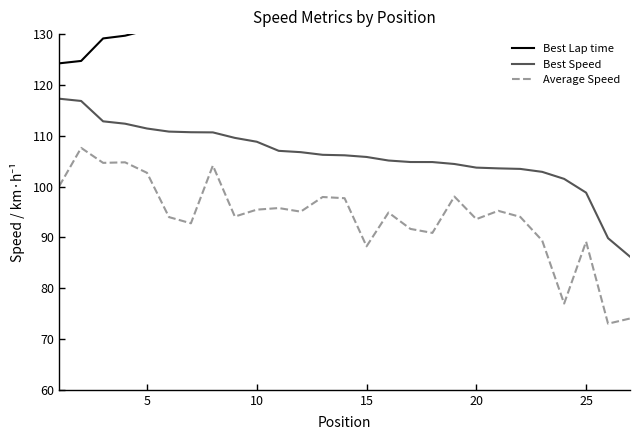

Reading left to right, list all the values displayed in this chart.

Best Lap time: 124.2	124.7	129.2	129.7	130.8	131.5	131.7	131.7	133.0	133.9	136.2	136.5	137.2	137.3	137.7	138.6	139.0	139.0	139.5	140.5	140.7	140.8	141.6	143.6	147.5	162.2	169.1
Best Speed: 117.3	116.8	112.8	112.4	111.4	110.8	110.7	110.7	109.6	108.8	107.0	106.8	106.2	106.2	105.8	105.1	104.8	104.8	104.4	103.7	103.6	103.5	102.9	101.5	98.8	89.8	86.2
Average Speed: 100.1	107.6	104.7	104.8	102.7	94.0	92.8	104.1	94.1	95.5	95.8	95.1	97.9	97.7	88.2	94.9	91.7	90.9	98.0	93.6	95.2	94.0	89.4	77.0	89.2	73.0	74.0